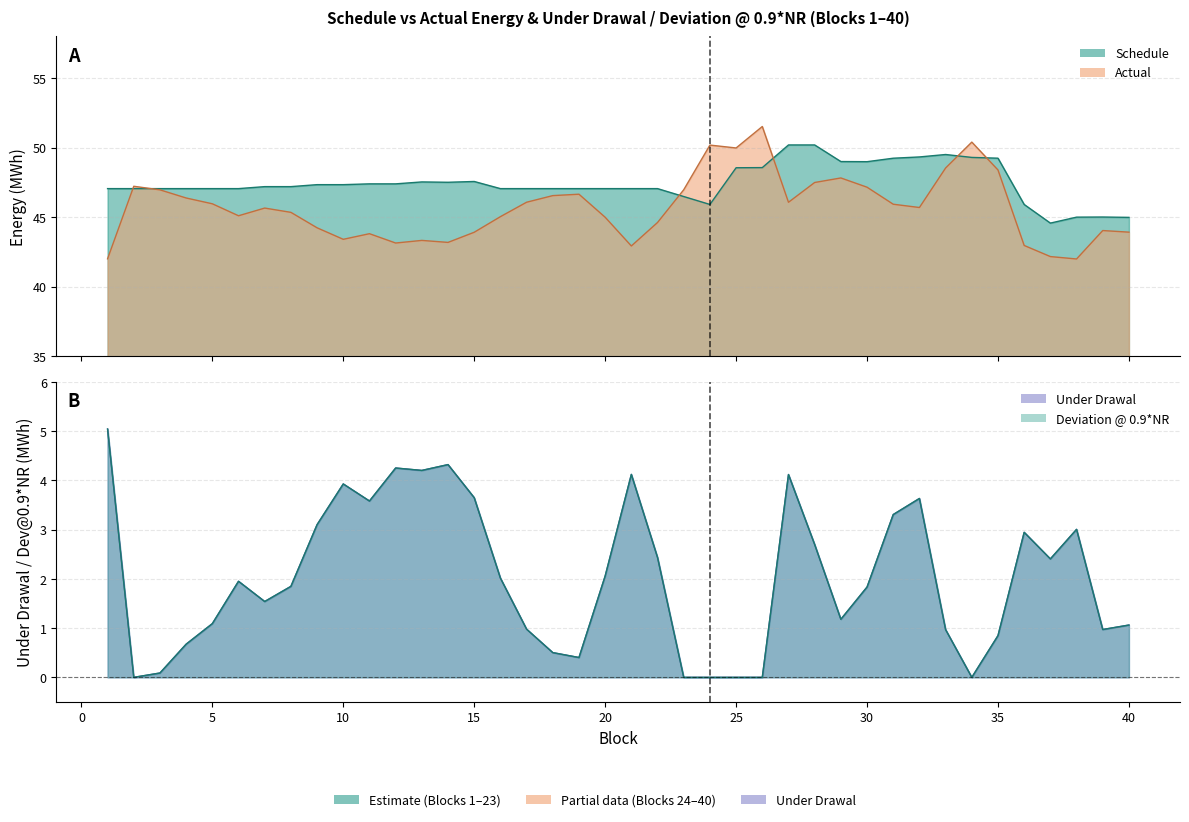

What is the total value across all series at 8?

96.2